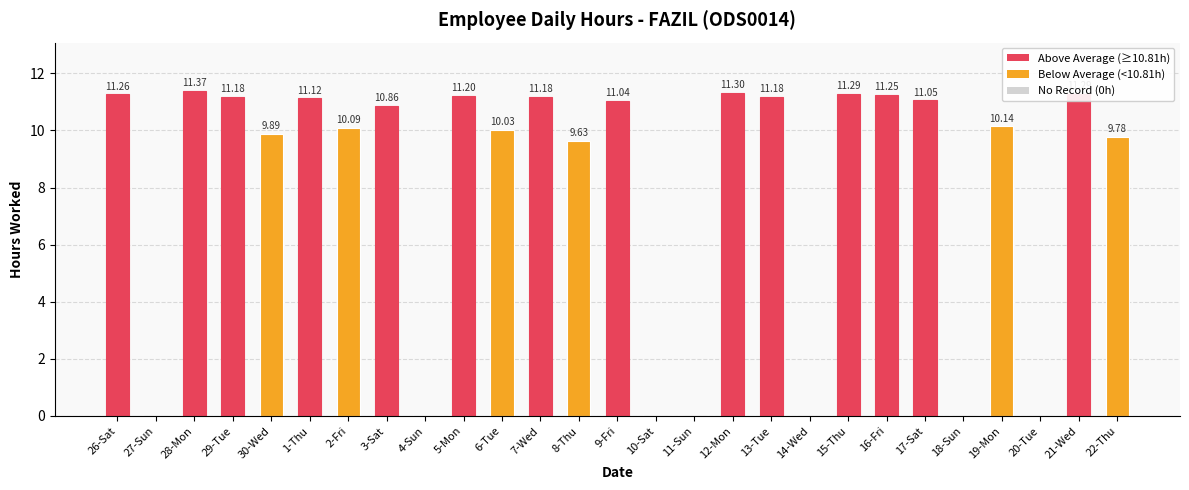

What is the sum of all values?

216.1